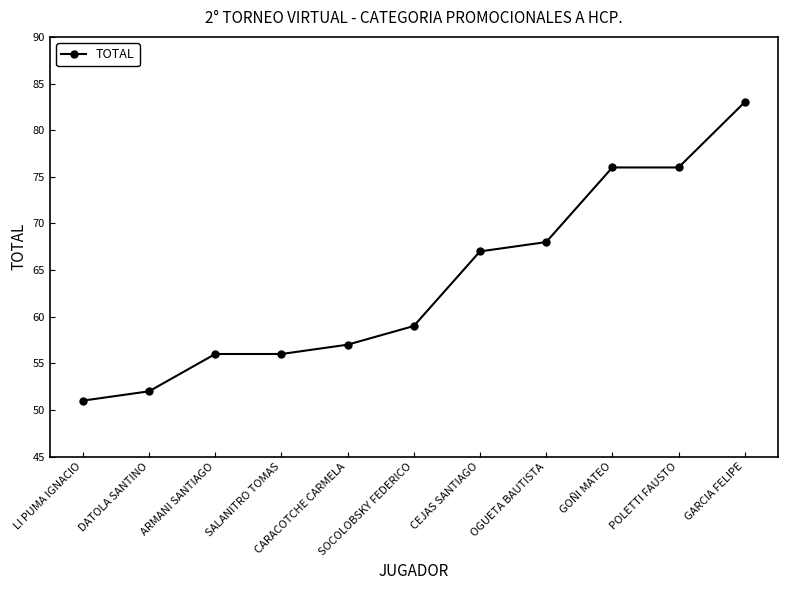

Is it true that the value at CEJAS SANTIAGO is 37?

False